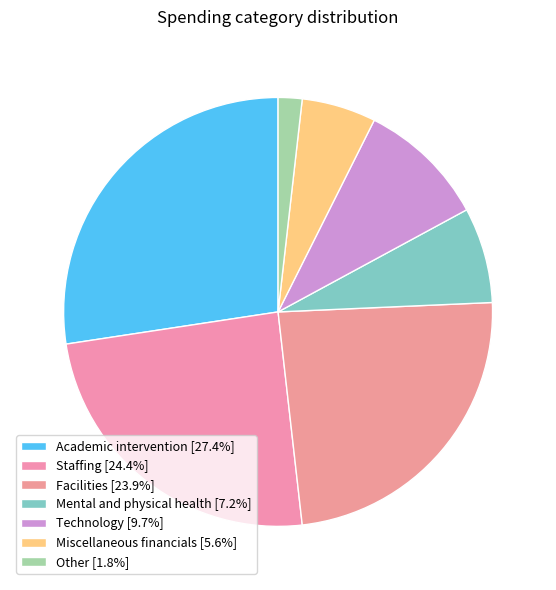

Is Technology the majority of the pie?

No